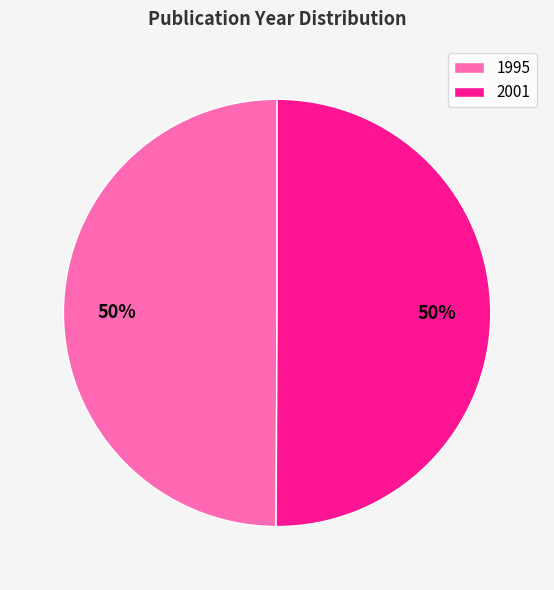

To the nearest percent, what is the average slice percentage?

50%